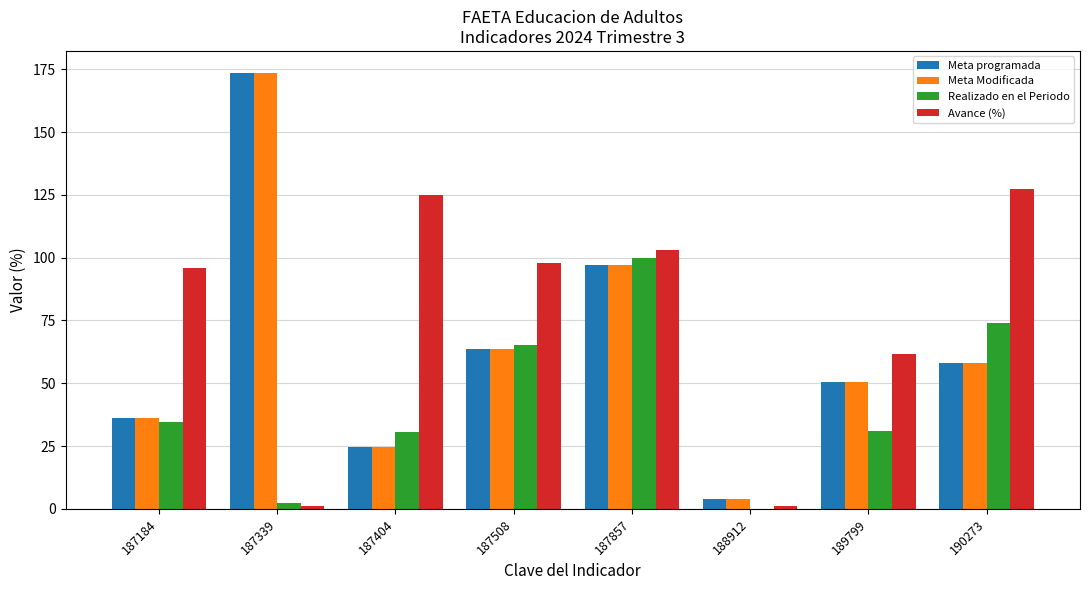

What are all the series names shown in the legend?

Meta programada, Meta Modificada, Realizado en el Periodo, Avance (%)